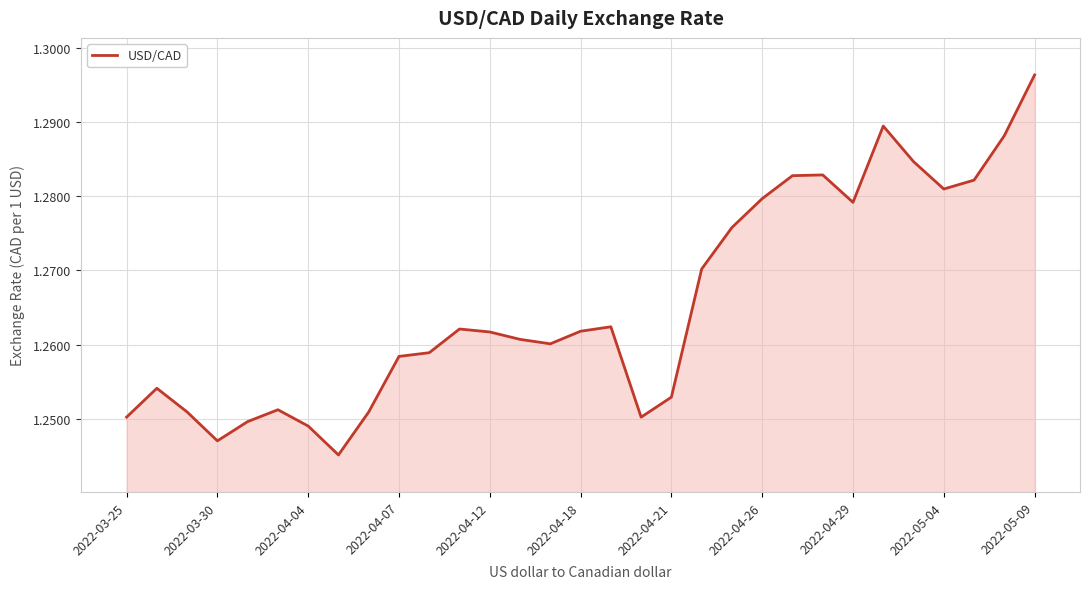

Reading right to left, what are all the values shown in this chart?

1.3	1.3	1.3	1.3	1.3	1.3	1.3	1.3	1.3	1.3	1.3	1.3	1.3	1.3	1.3	1.3	1.3	1.3	1.3	1.3	1.3	1.3	1.3	1.2	1.2	1.3	1.2	1.2	1.3	1.3	1.3